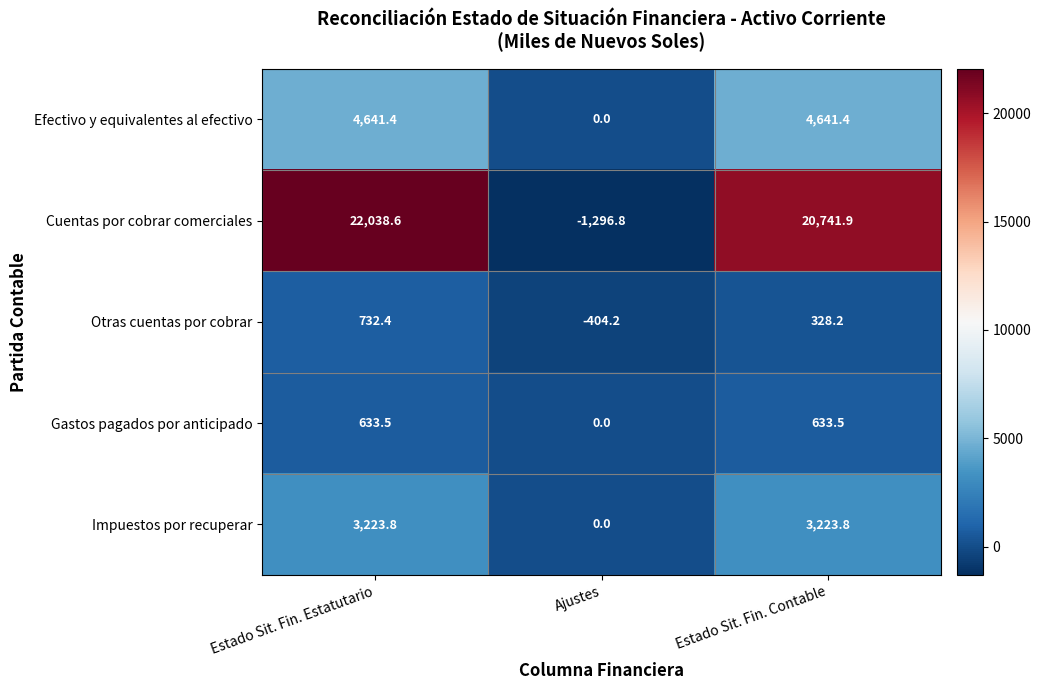

At how many categories does at least one series exceed 3493?

2